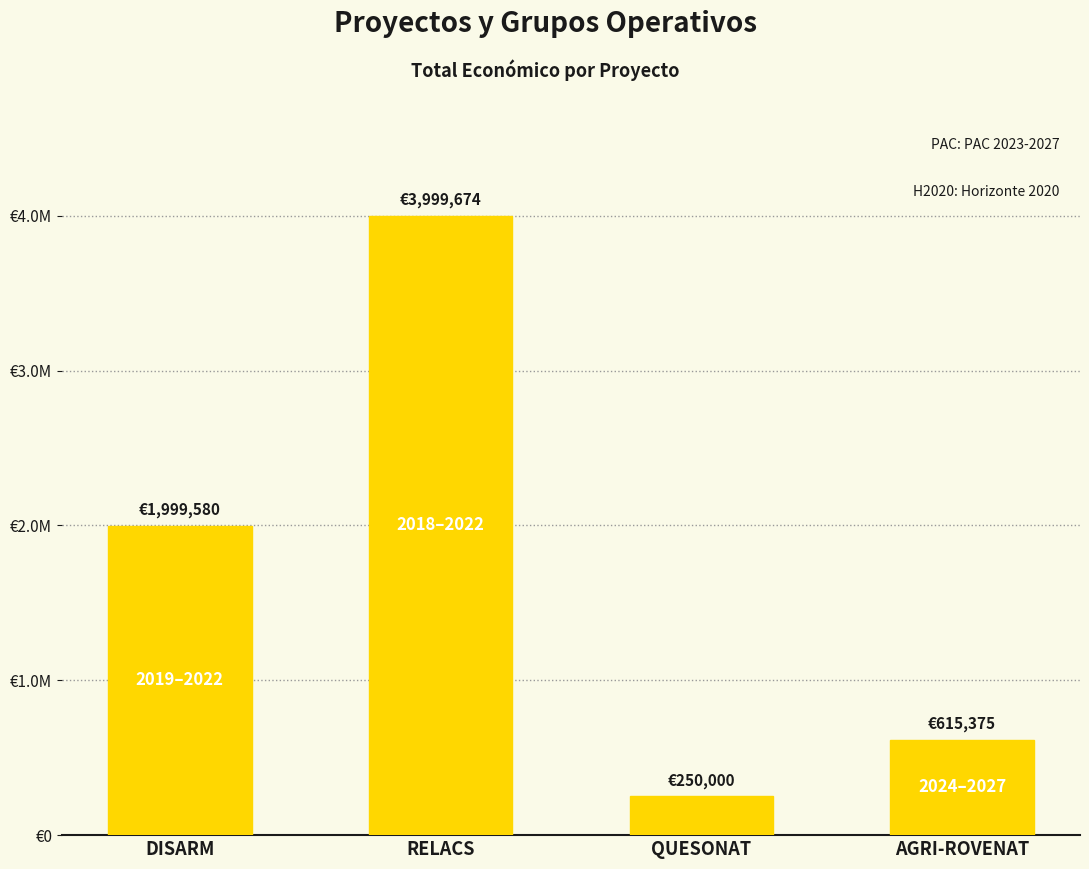

The value at QUESONAT is 404540. True or false?

False